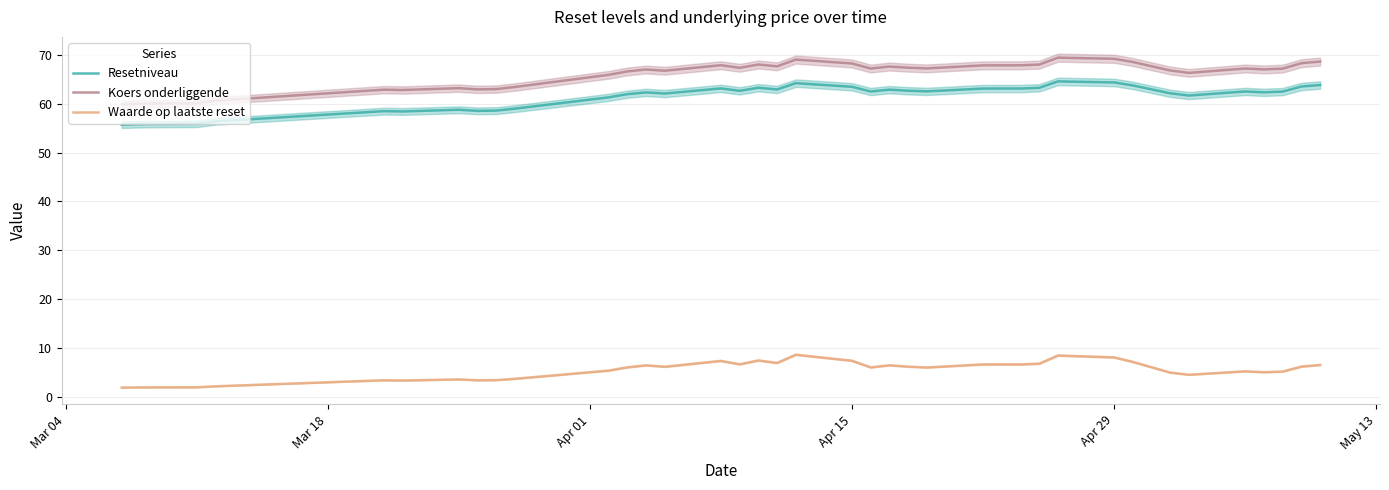

The value of Resetniveau at Apr 15 is 63.5. True or false?

True